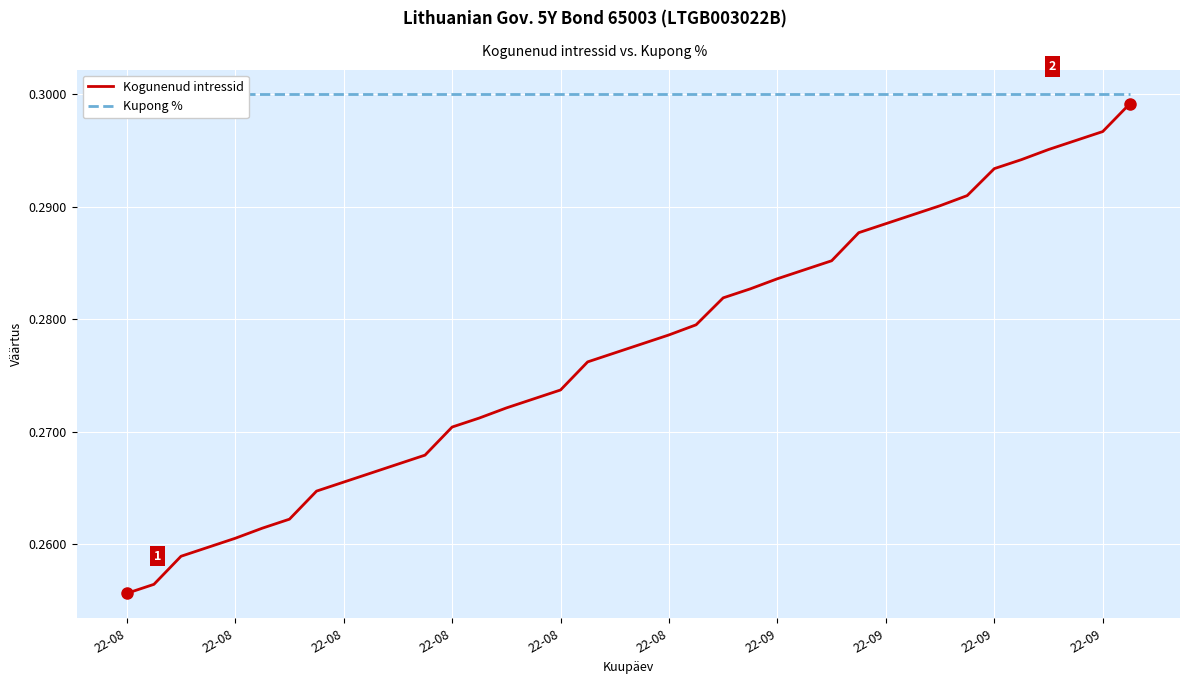

At which label does Kupong % reach its peak?

22-08